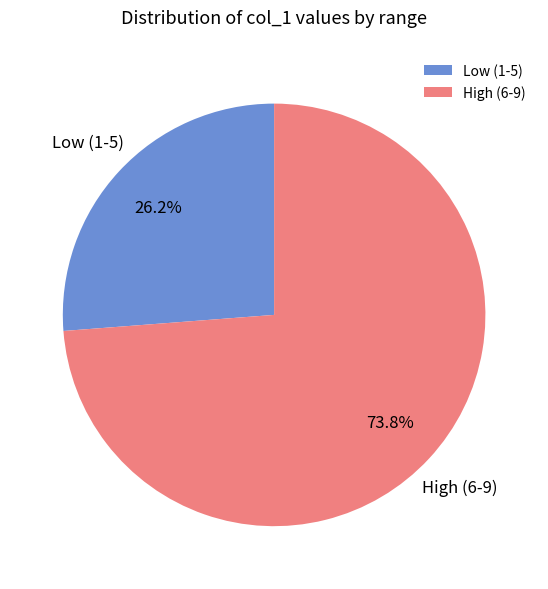

How many segments does this pie chart have?

2